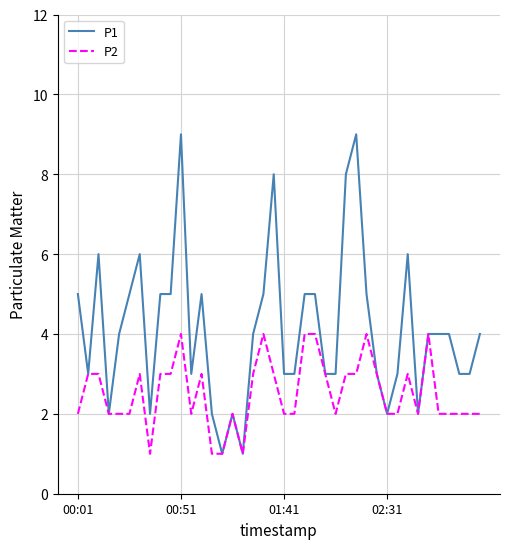

Rank the series by their maximum value, from lowest to highest.

P2, P1